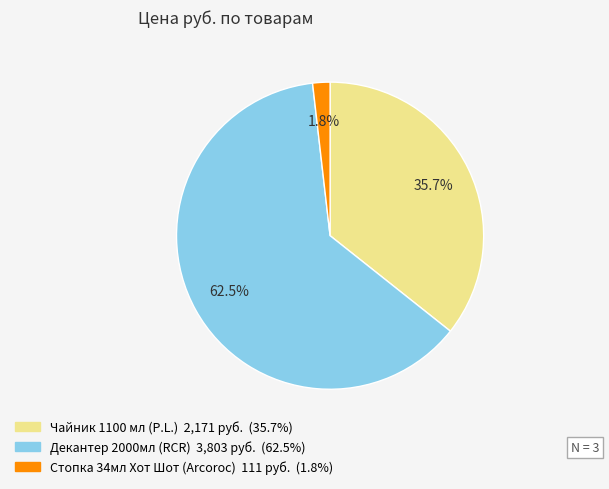

How many slices are in this pie chart?

3